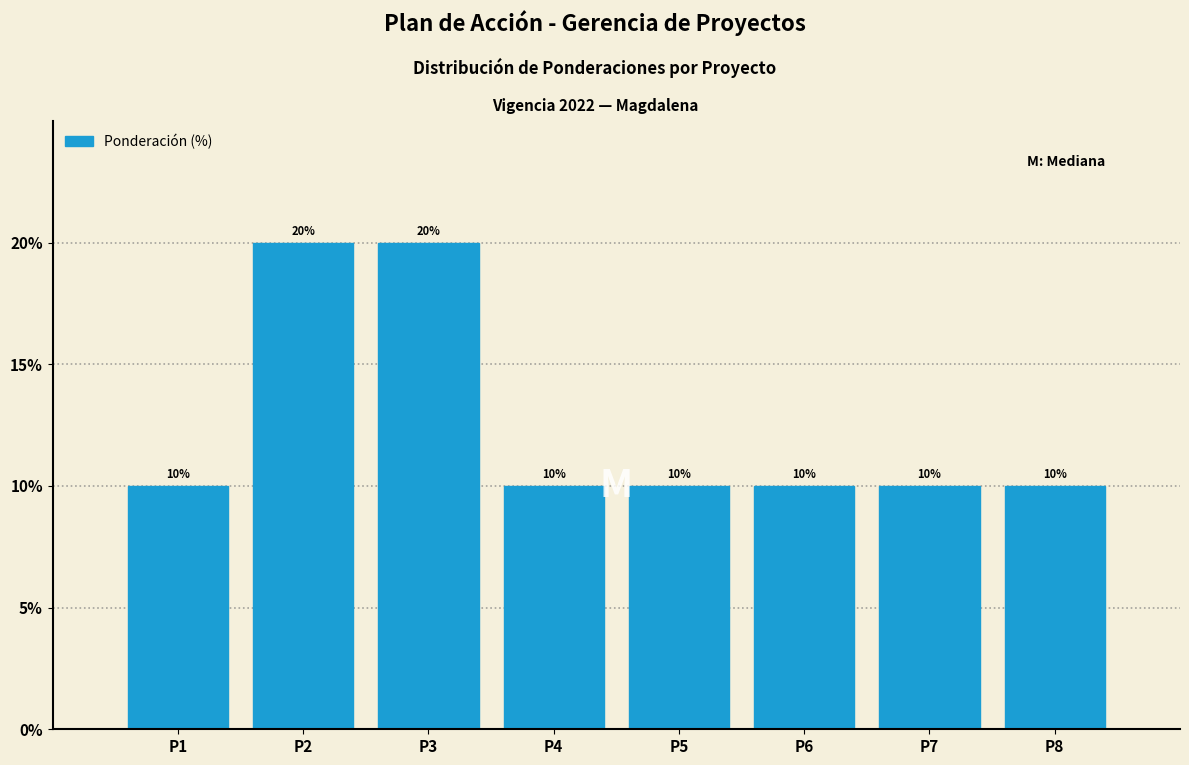

Reading left to right, what are all the values shown in this chart?

10	20	20	10	10	10	10	10